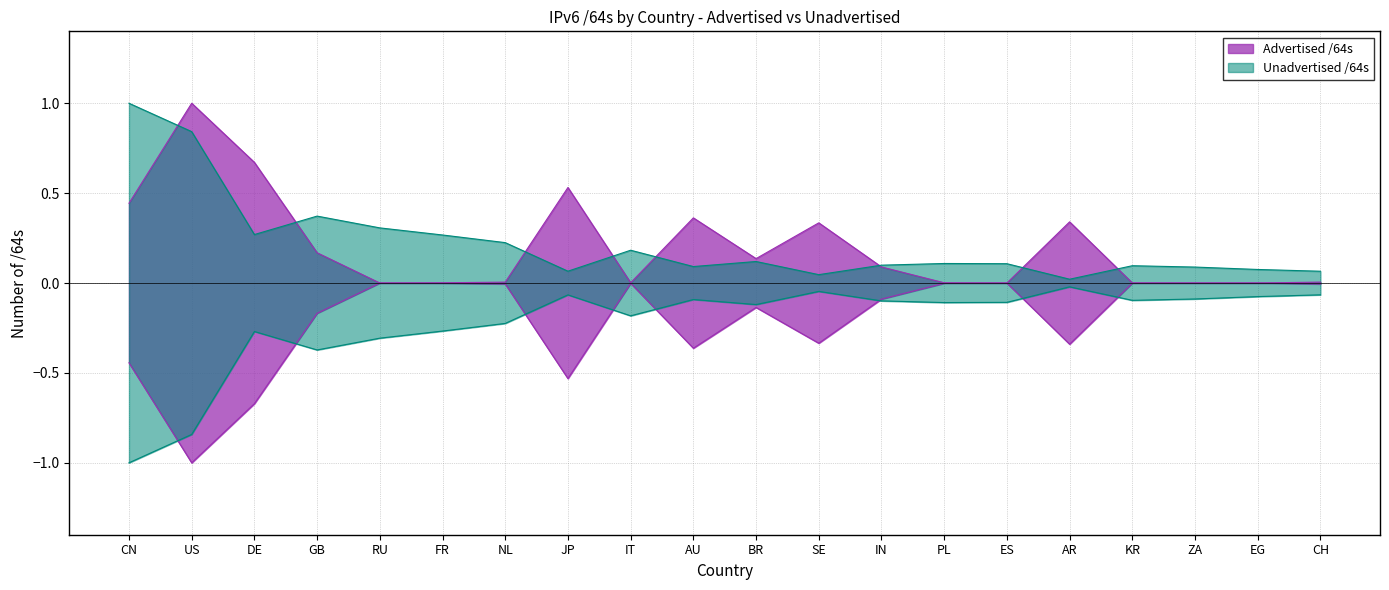

Which series has the largest total across all categories?

Unadvertised /64s